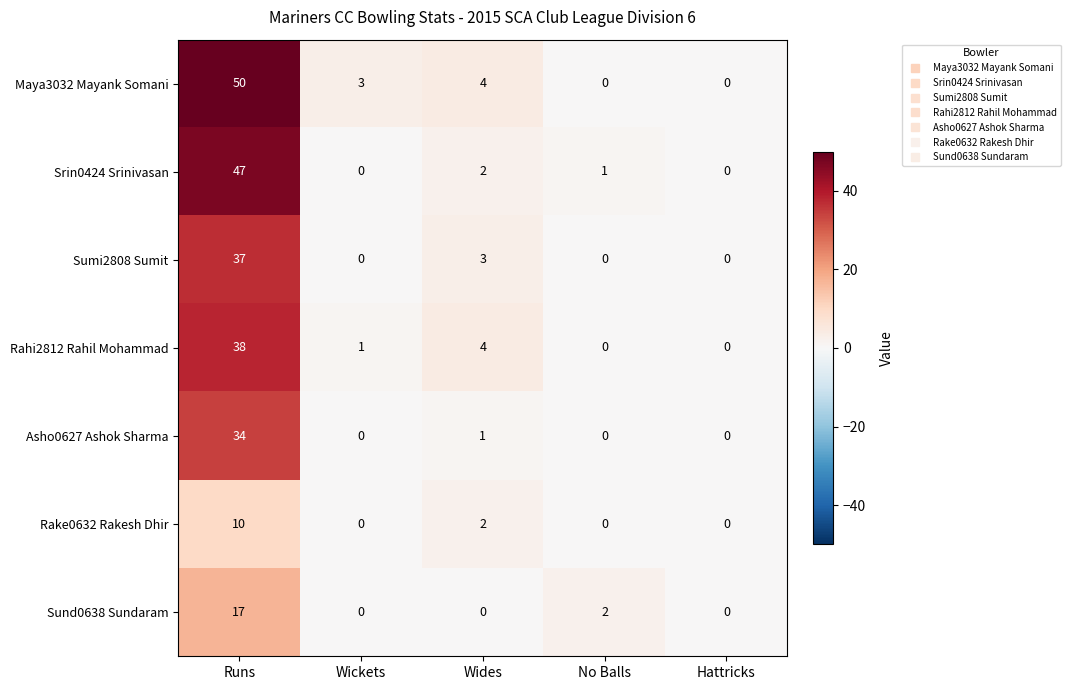

Which series has the largest range (max minus min)?

Maya3032 Mayank Somani